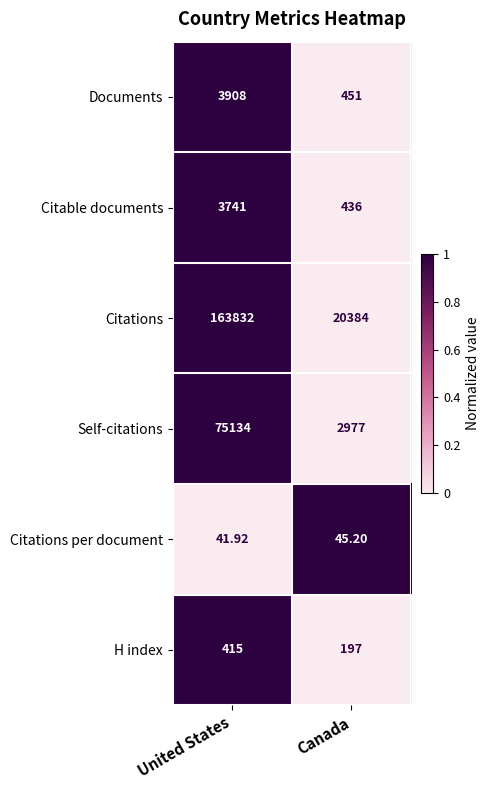

Which series changed the most between United States and Canada?

Citations